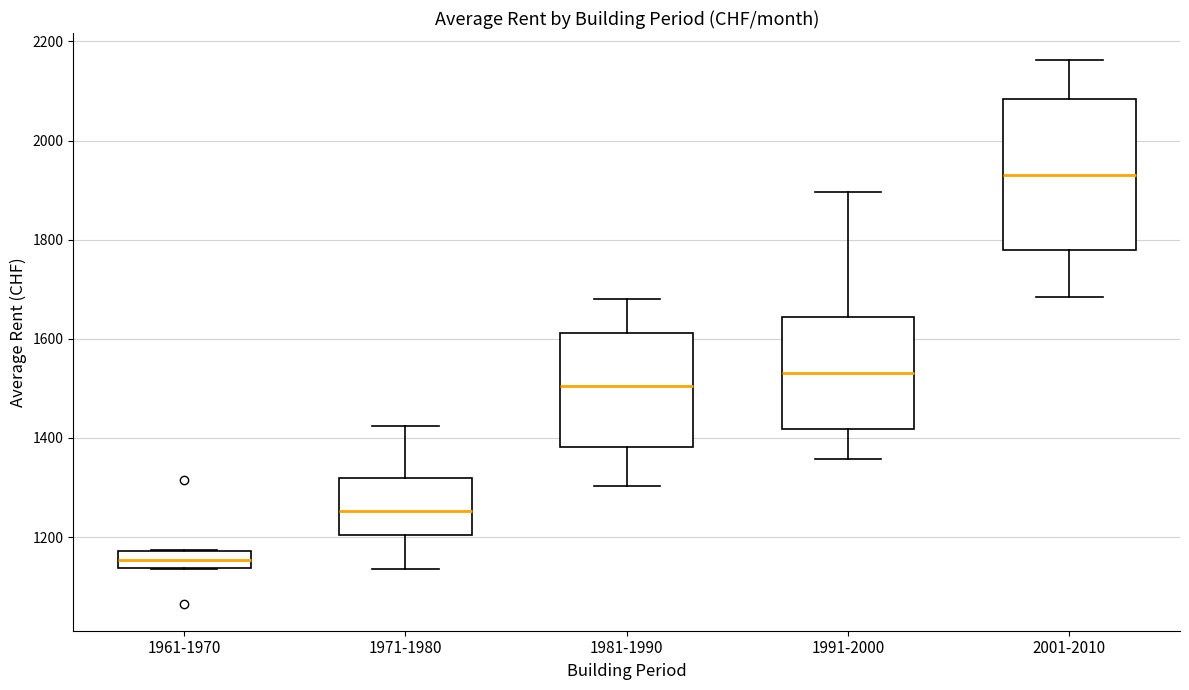

Which box has the lowest median line?

1961-1970